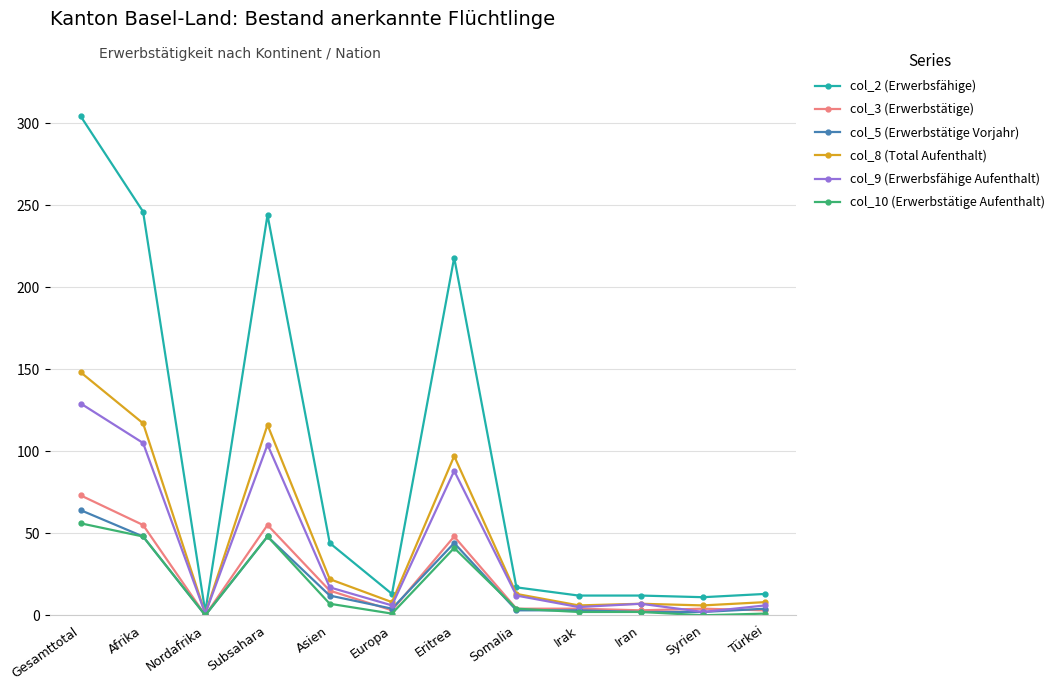

The col_2 (Erwerbsfähige) series shows 12 at Irak. True or false?

True